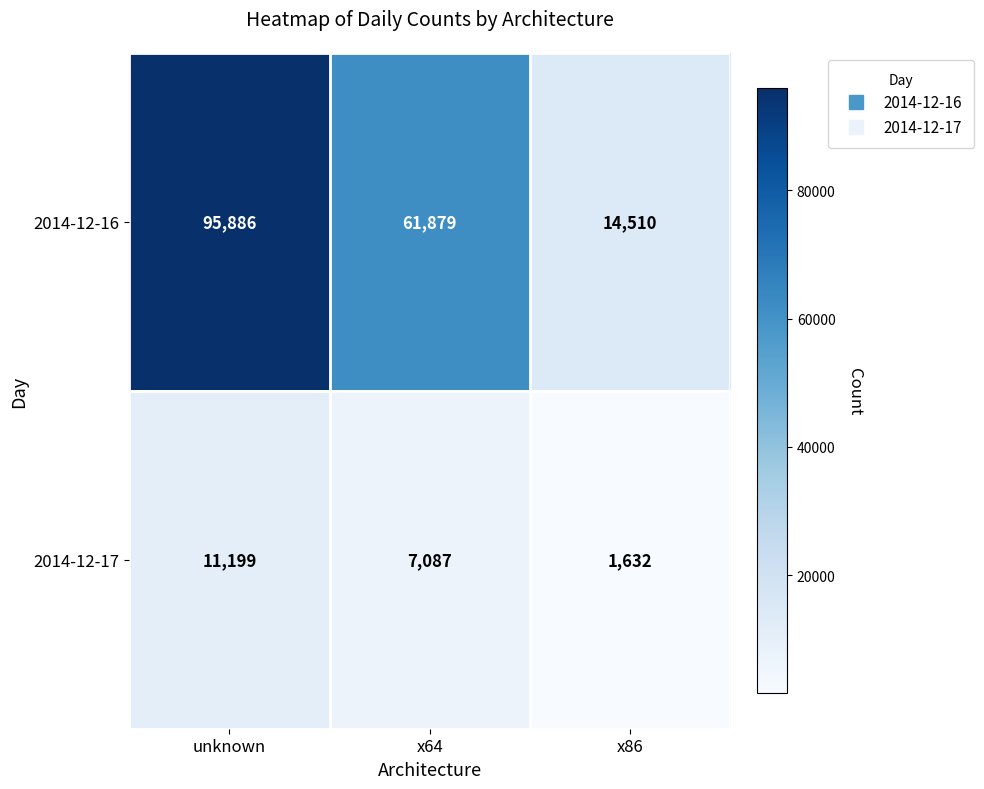

What is the smallest value displayed?

1632